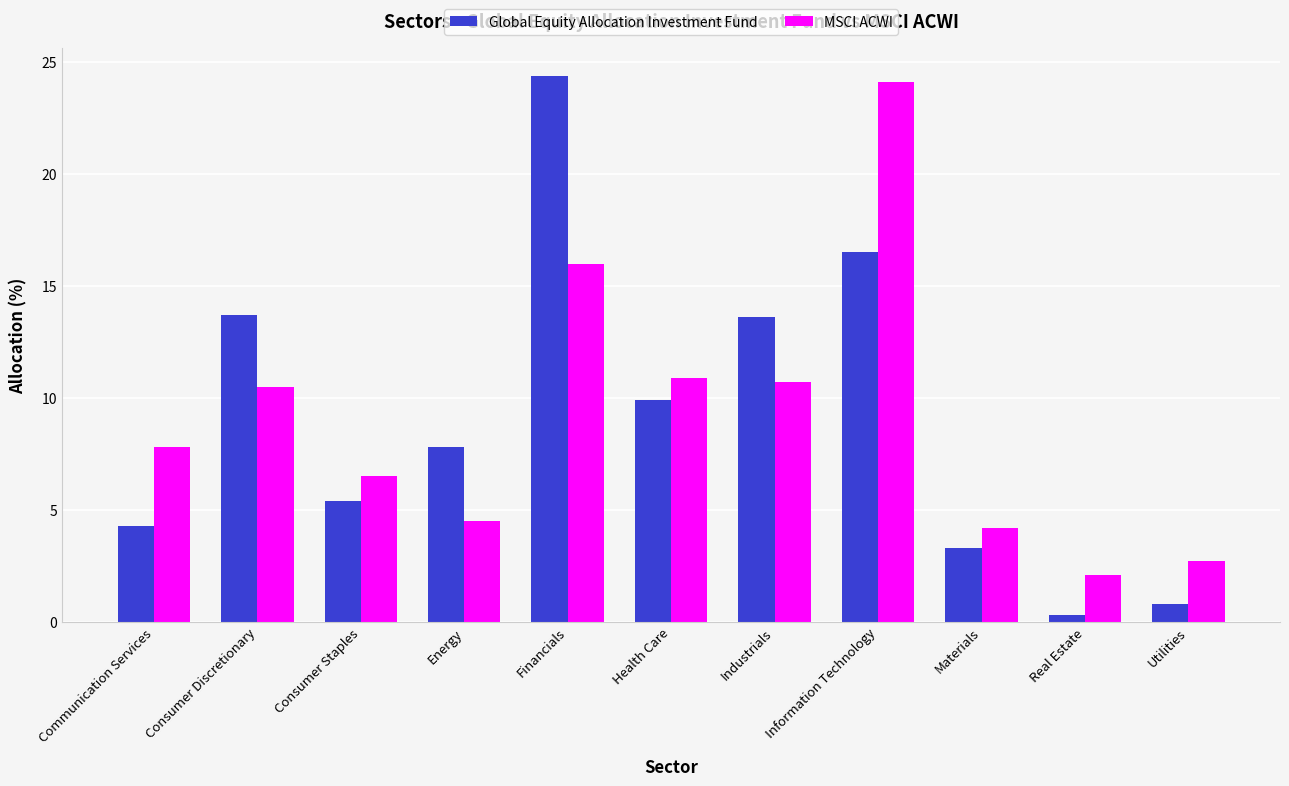

At which label does MSCI ACWI first exceed 7?

Communication Services